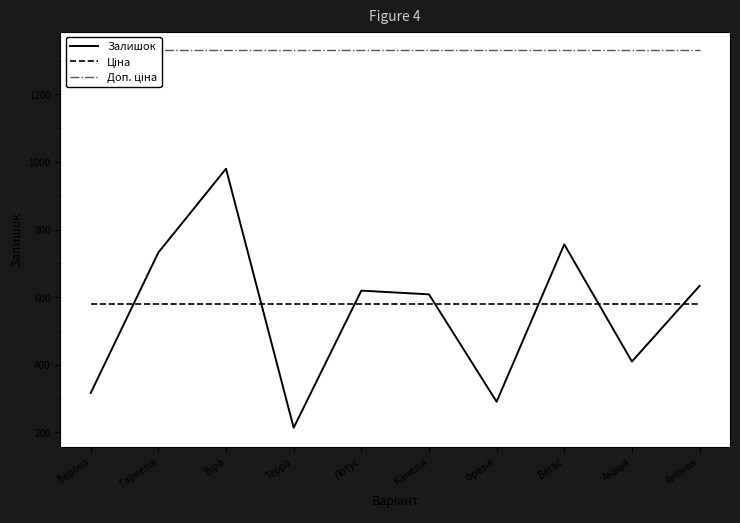

True or false: Ціна has more than 0 points higher than both neighbors.

False